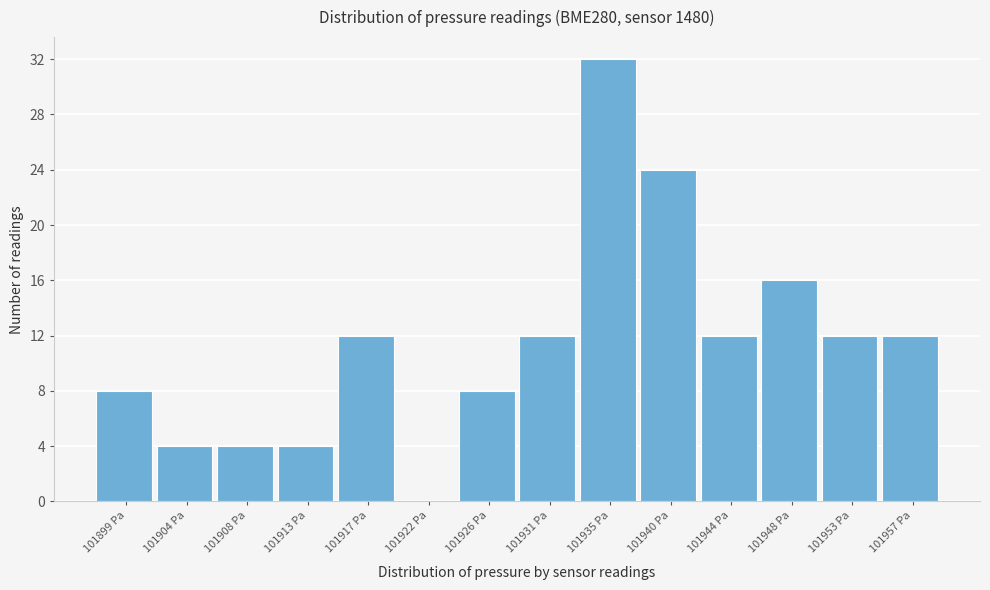

Reading left to right, transcribe this chart: for each bar, give the range it covers on the x-axis and its height. Neither the bar edges nor the heights are printed on the chart, so give them approximately, as read against the axes.

101897.0 to 101901.5: 8
101901.5 to 101906.0: 4
101906.0 to 101910.5: 4
101910.5 to 101915.0: 4
101915.0 to 101919.5: 12
101919.5 to 101924.0: 0
101924.0 to 101928.5: 8
101928.5 to 101933.0: 12
101933.0 to 101937.5: 32
101937.5 to 101941.5: 24
101941.5 to 101946.0: 12
101946.0 to 101950.5: 16
101950.5 to 101955.0: 12
101955.0 to 101959.5: 12